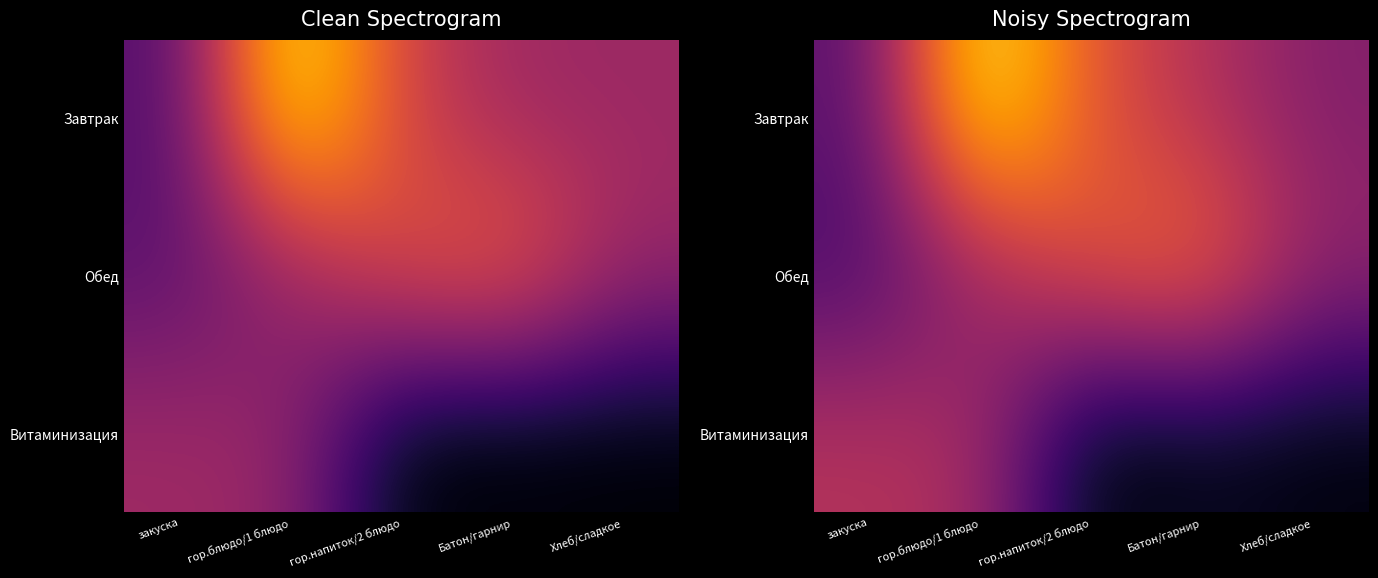

Which series has the largest total across all categories?

Завтрак